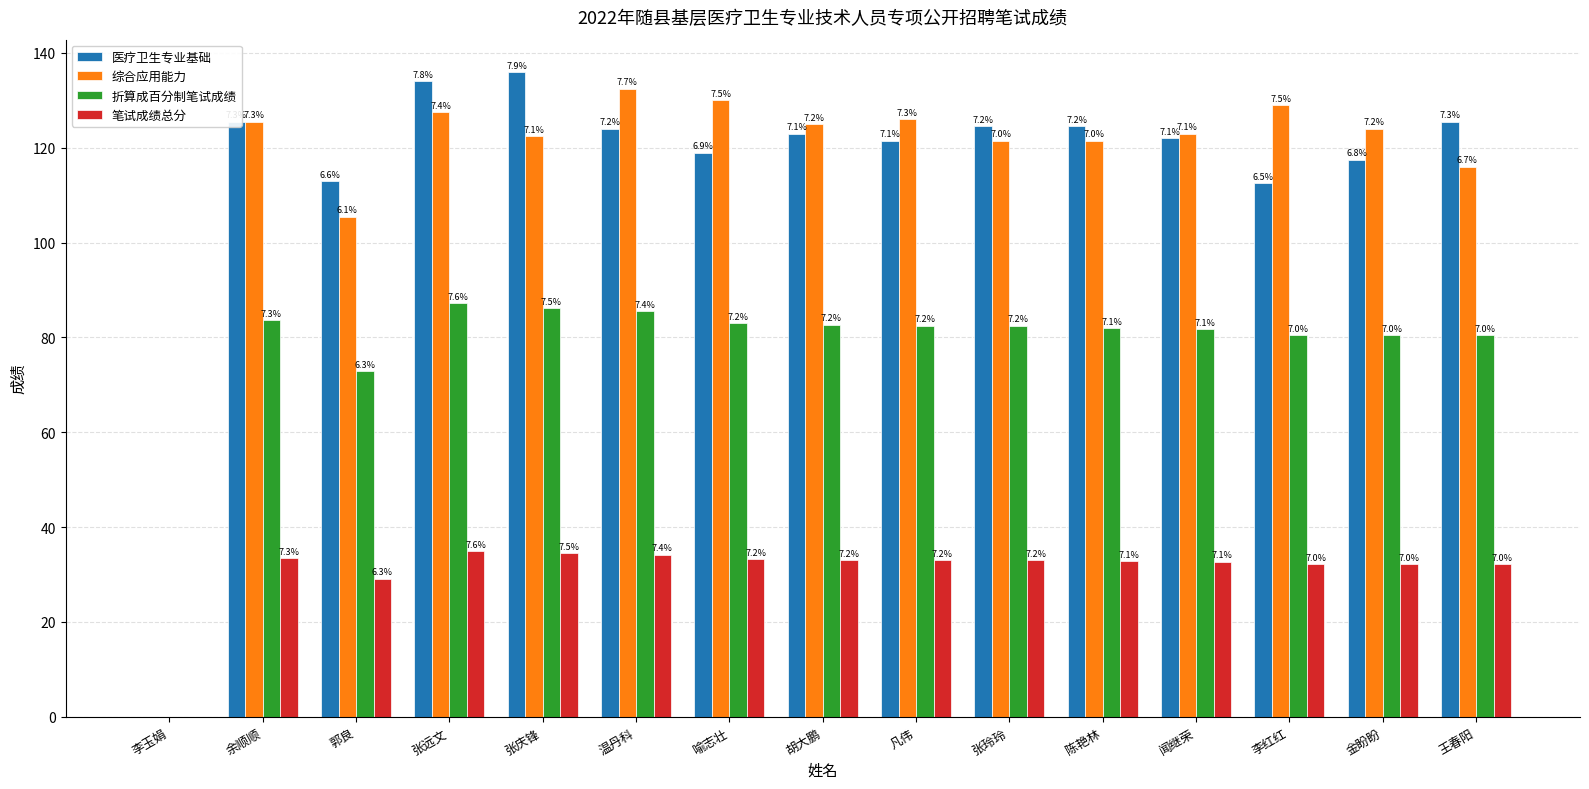

How many groups of bars are there?

15